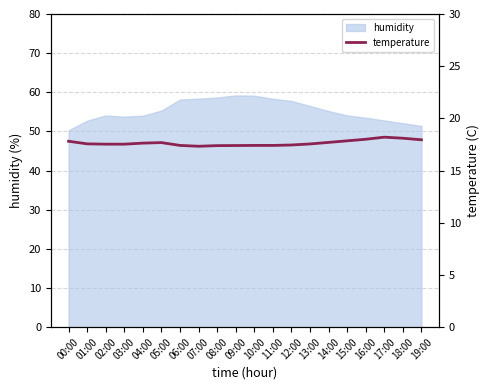

Does the chart display data point markers on the line(s)?

No